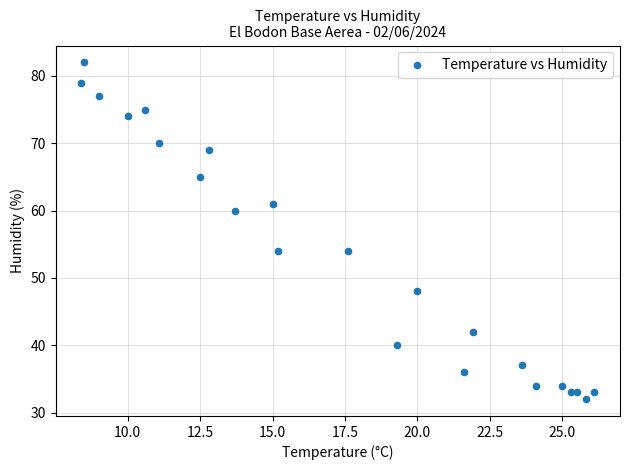

What is the range of Y values (max minus min)?

50